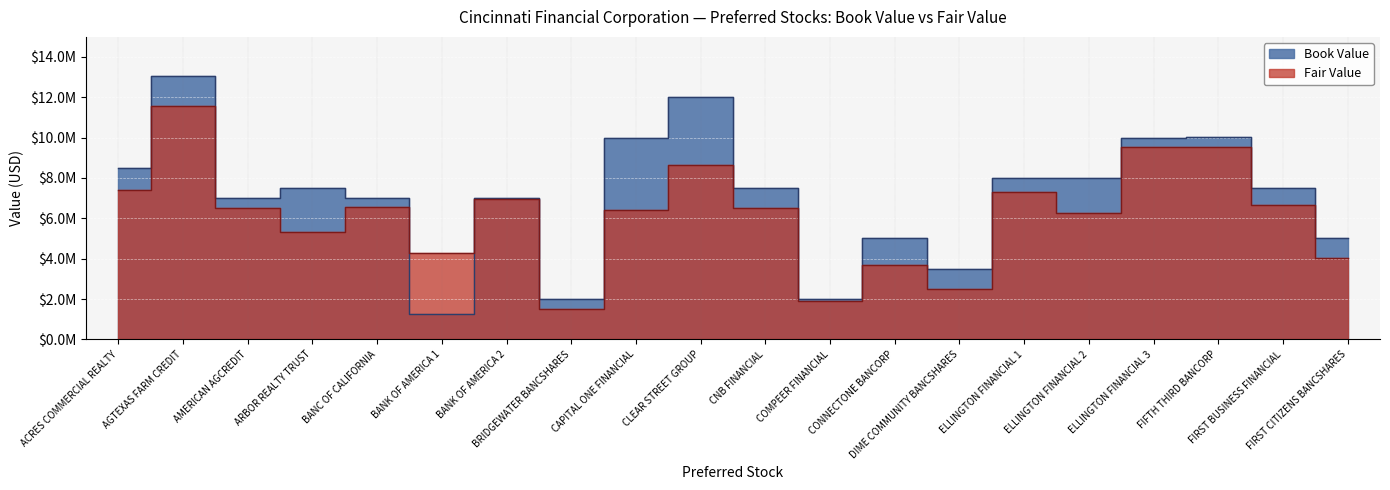

How many times do Fair Value and Book Value cross each other?

2